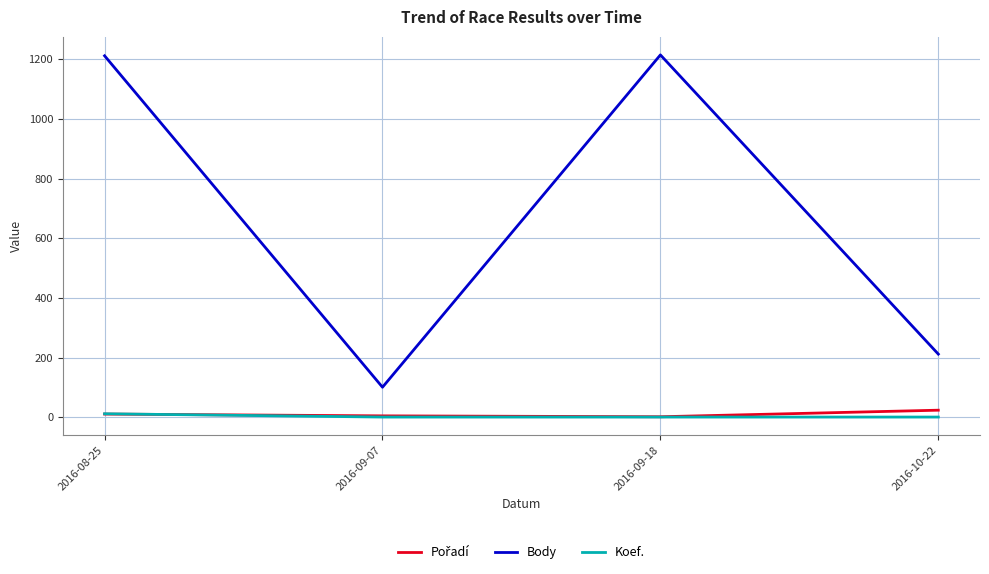

True or false: Body and Koef. cross at least once.

False